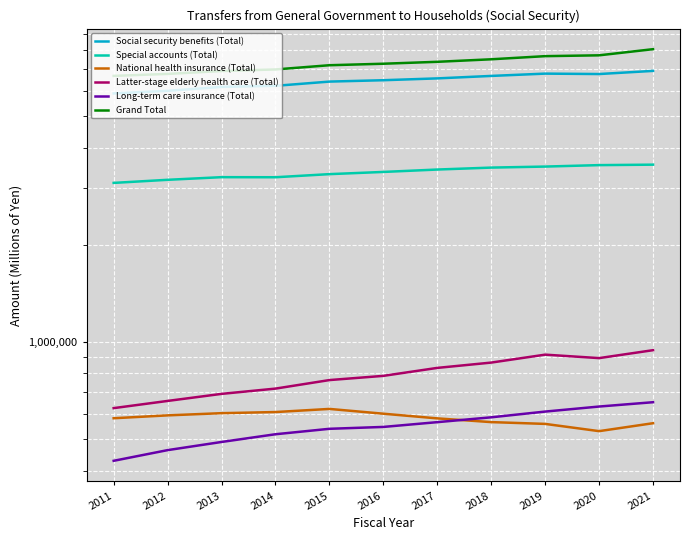

What is the approximate value of Grand Total at 2011, to the nearest 50?

6674400